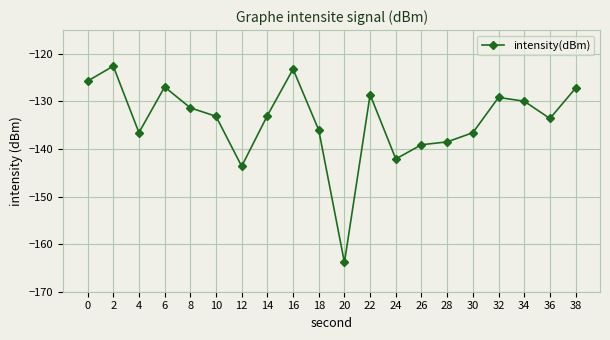

What is the change in value from 8 to 18?

-4.7